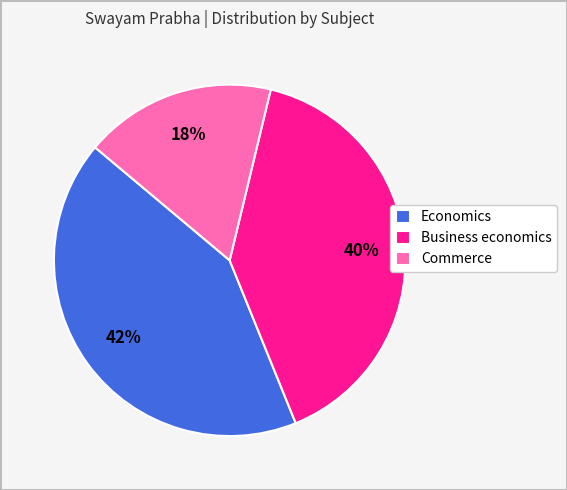

Rank the categories by value from highest to lowest.

Economics, Business economics, Commerce